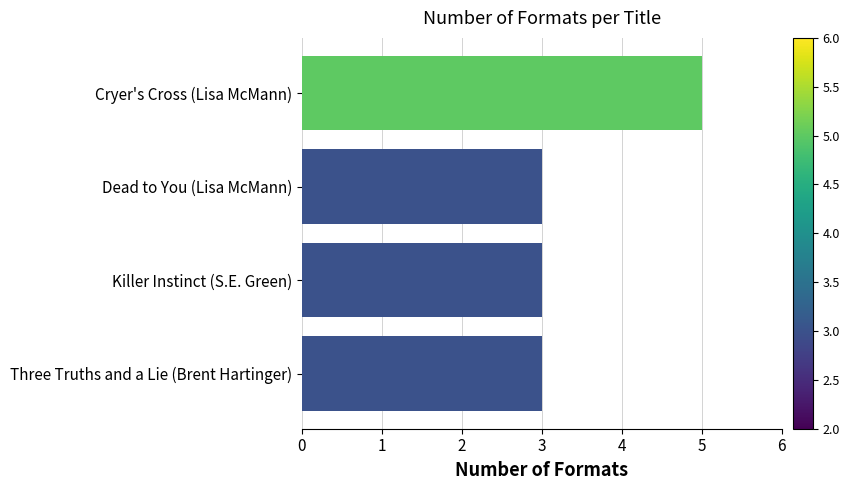

Which category has the highest value across all series?

Cryer's Cross (Lisa McMann)